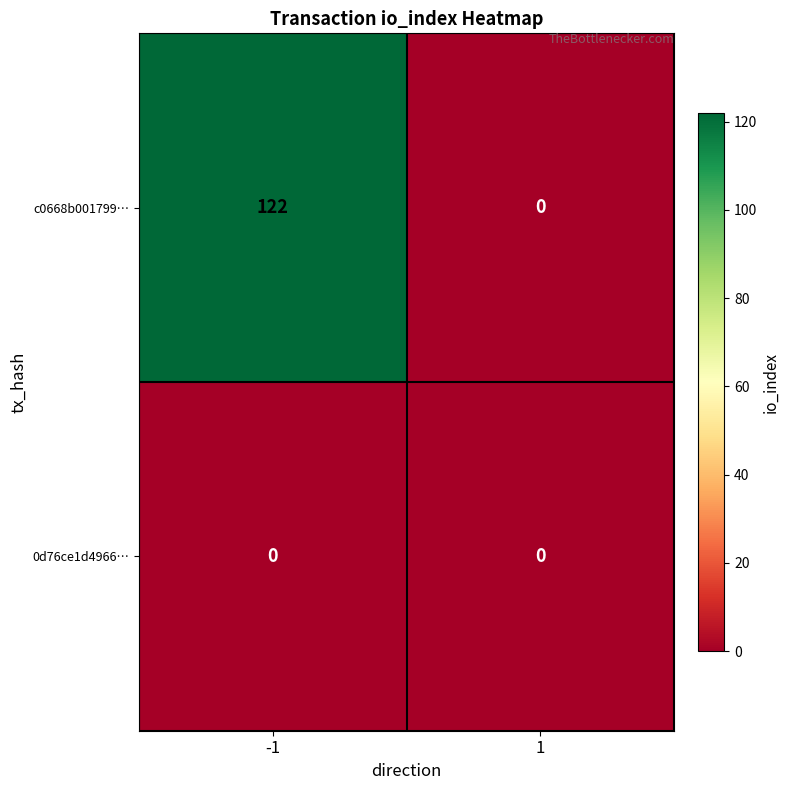

Reading right to left, transcribe all the data shown in this chart.

c0668b001799…: 1=0	-1=122
0d76ce1d4966…: 1=0	-1=0